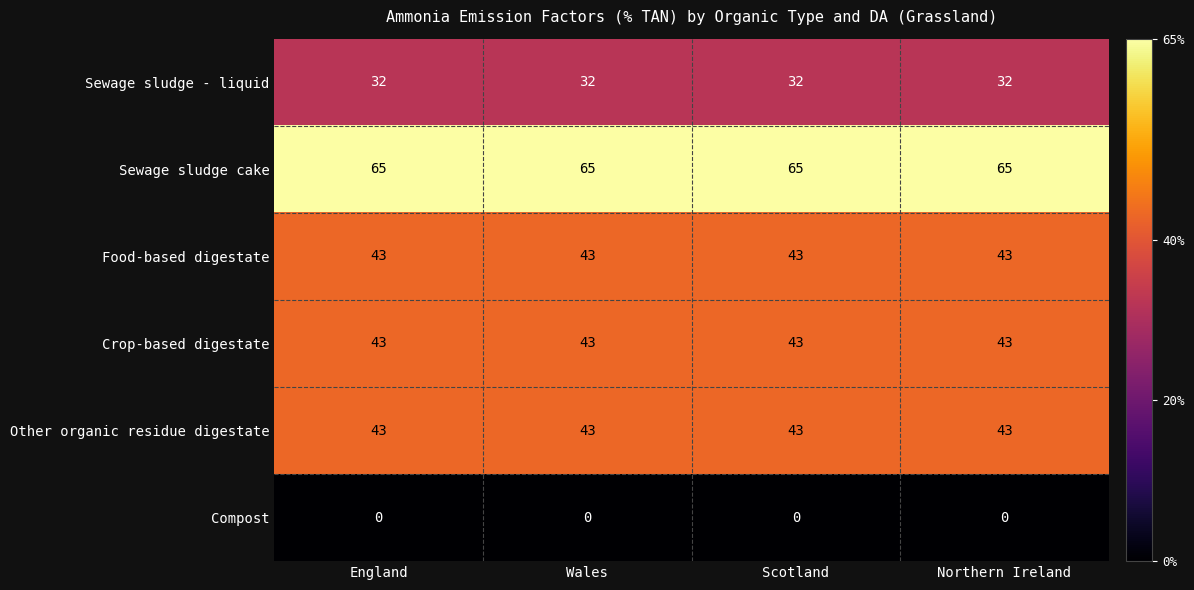

Read the Crop-based digestate value at England.

43